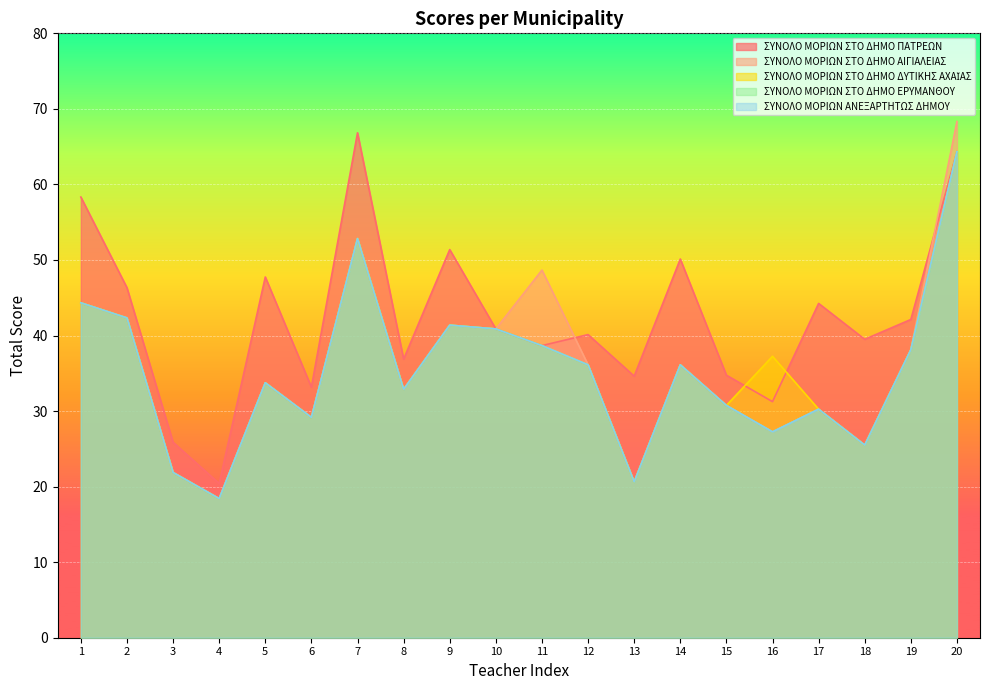

Where is the first local minimum for ΣΥΝΟΛΟ ΜΟΡΙΩΝ ΑΝΕΞΑΡΤΗΤΩΣ ΔΗΜΟΥ?

4